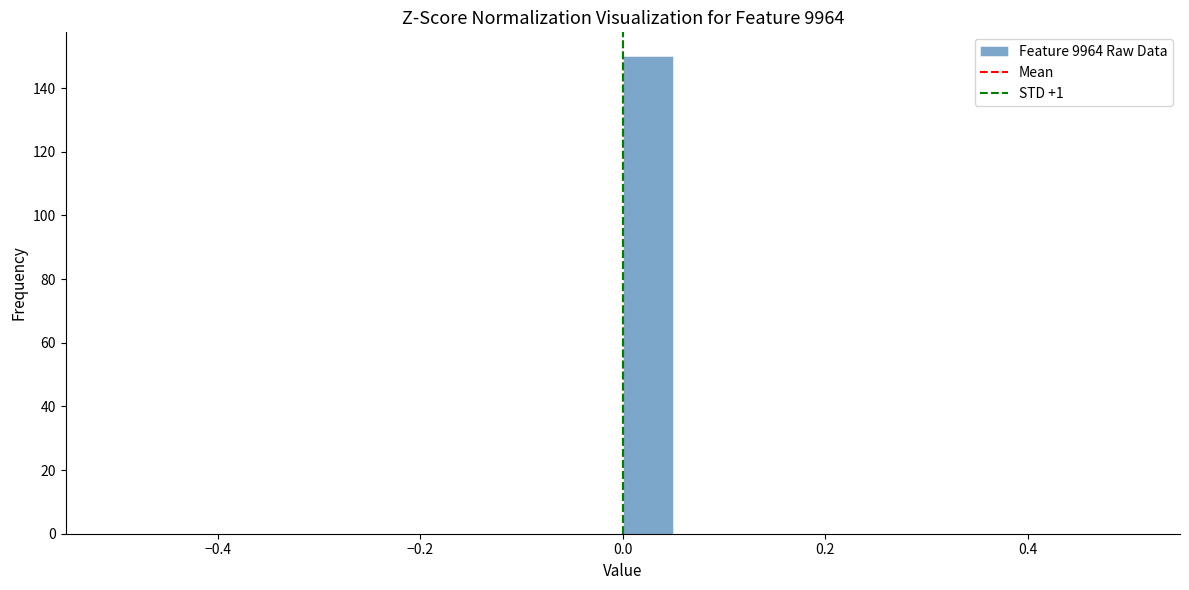

Around what value on the x-axis is the tallest bar? Give the approximate position of its centre, as read against the axis.

0.02